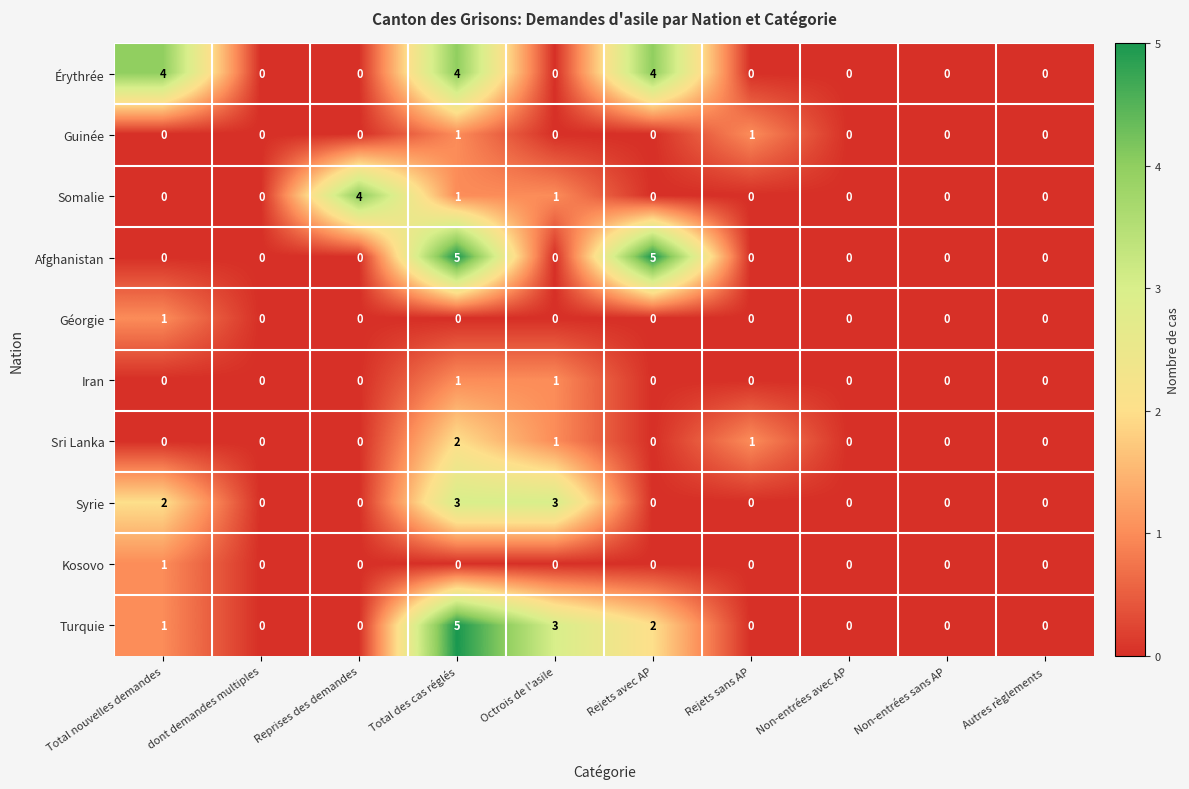

Count the Turquie values in the range 0 to 2.

8